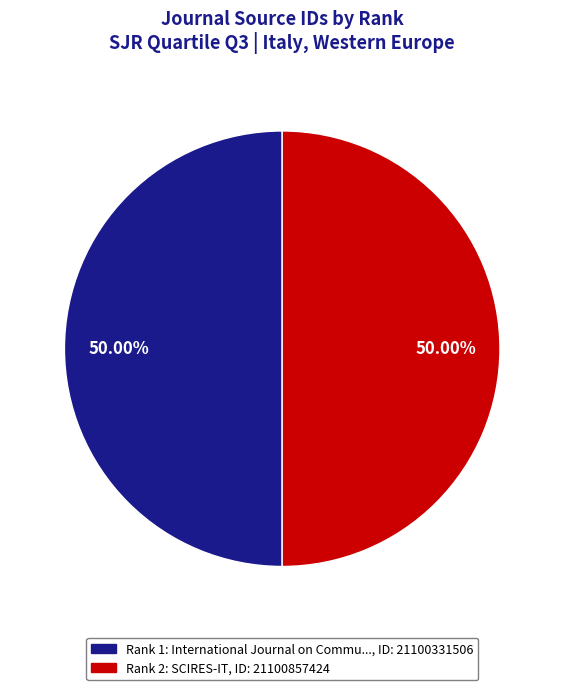

Count the number of slices in the pie.

2